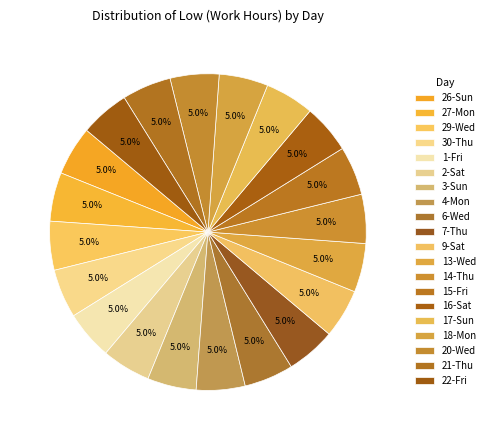

What percentage is the 4-Mon slice, to the nearest percent?

5%